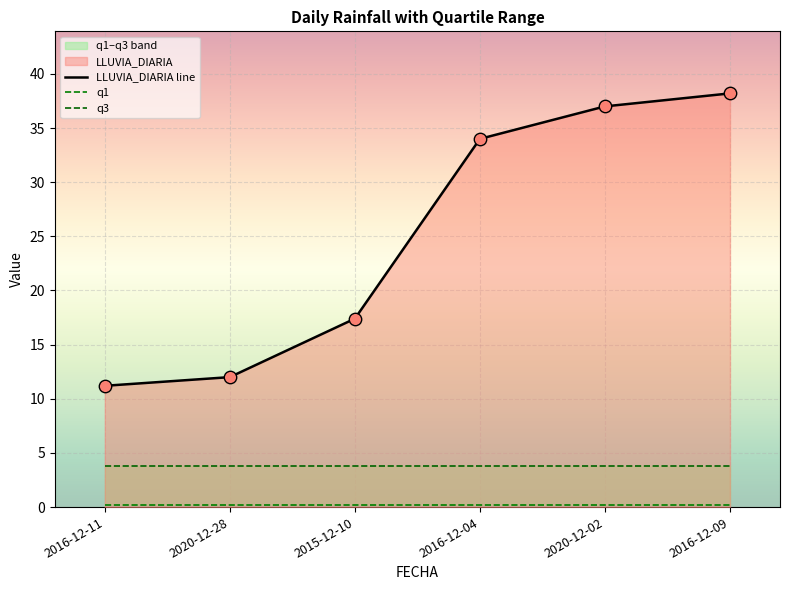

Which series has the largest Y range (max minus min)?

LLUVIA_DIARIA